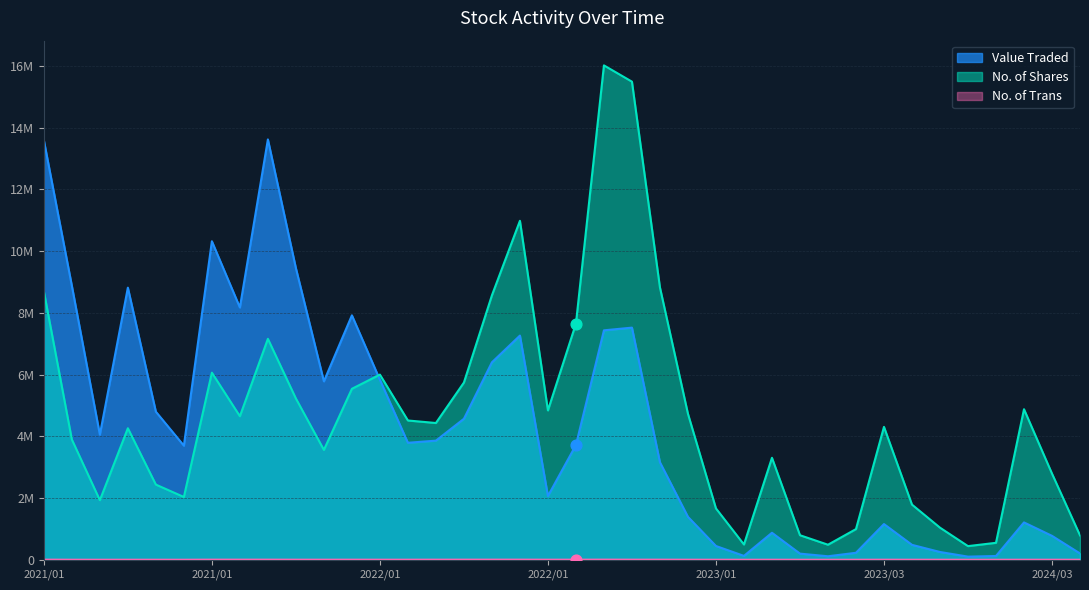

What is the total value across all series at 2023/03?

5464988